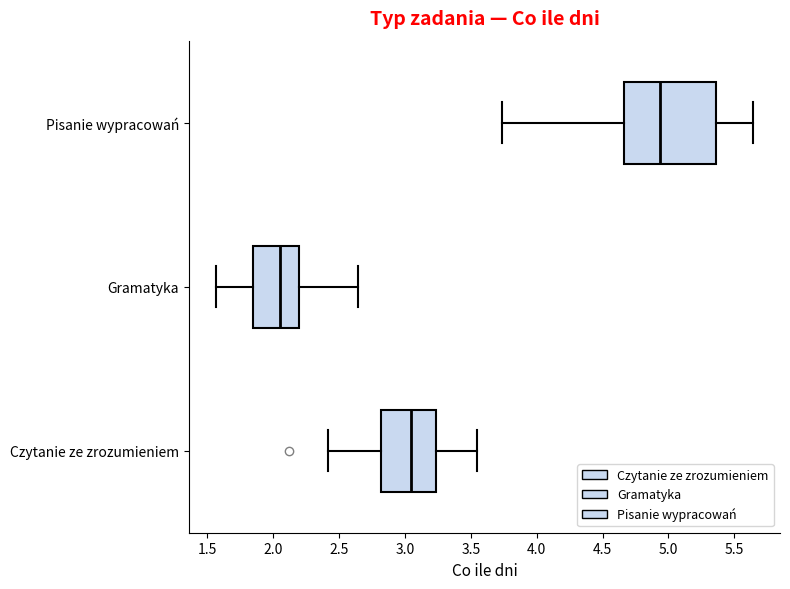

Which box has the furthest to the right median line?

Pisanie wypracowań